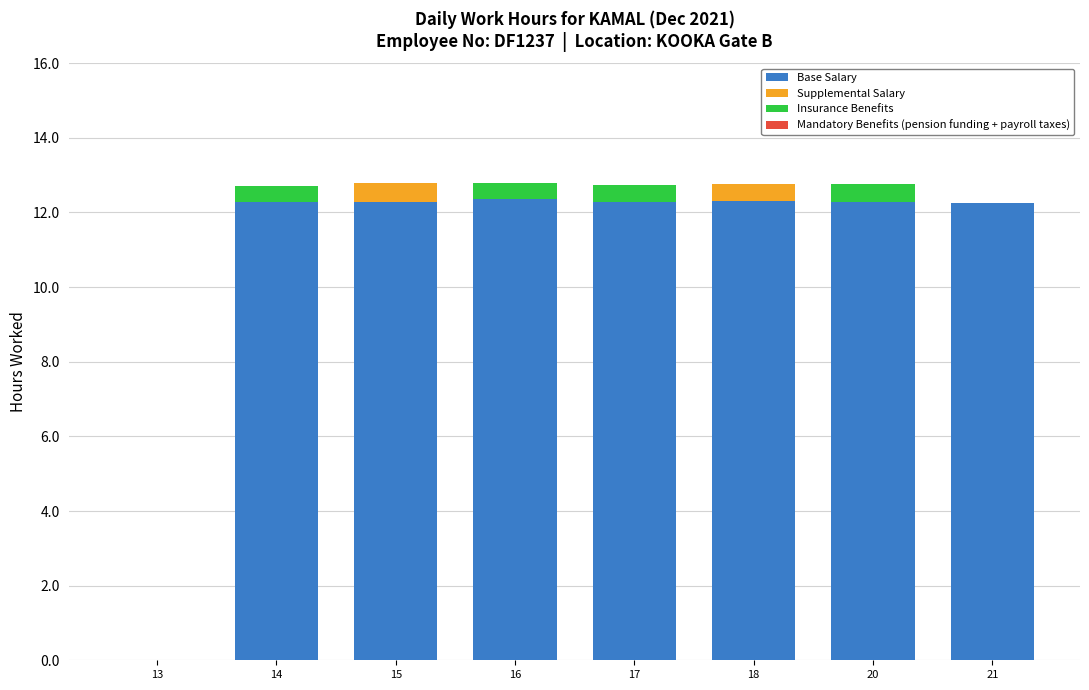

What is the total value across all series at 18?

12.8